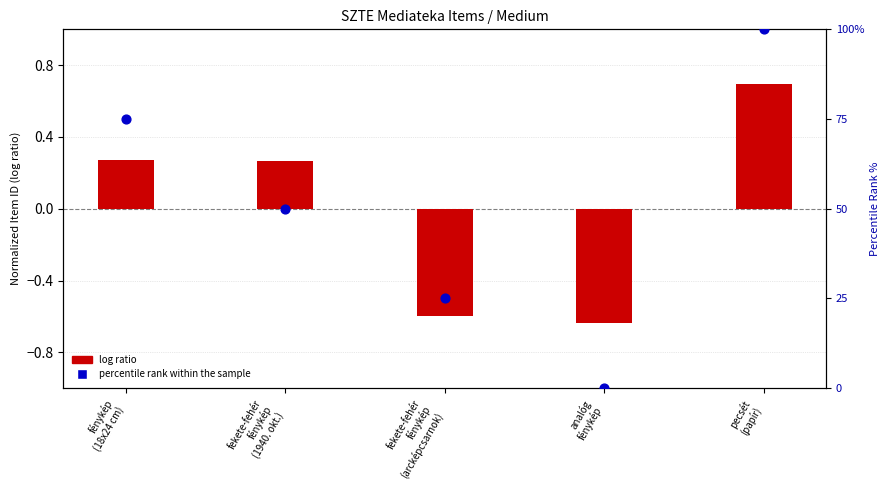

Which series has the widest spread of Y values?

percentile rank within the sample